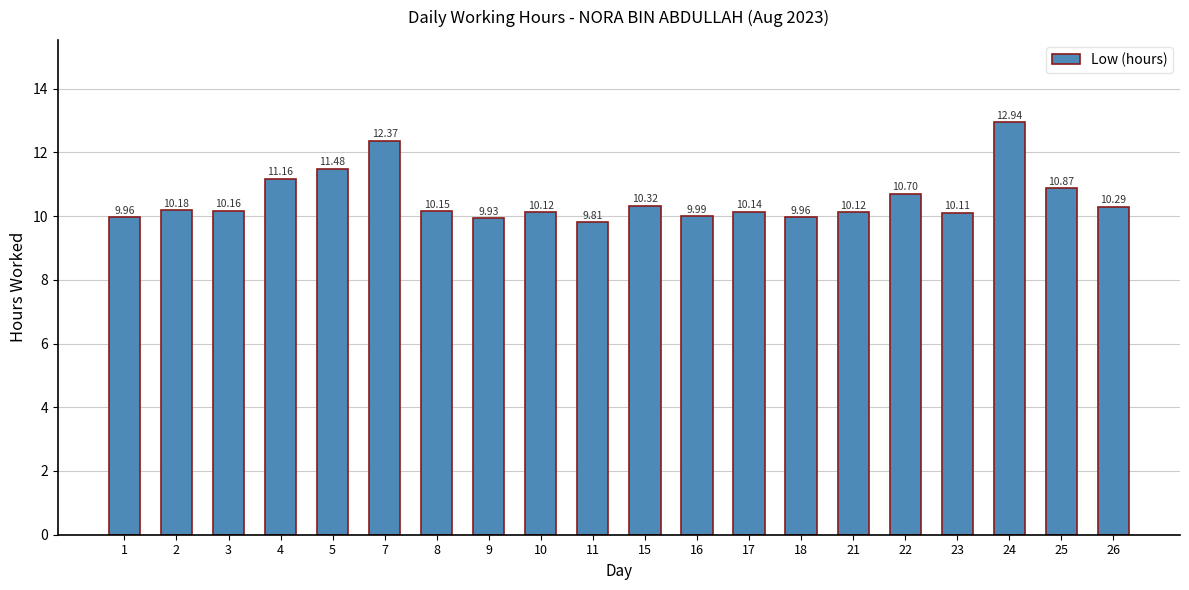

How many data points does each series have?

20